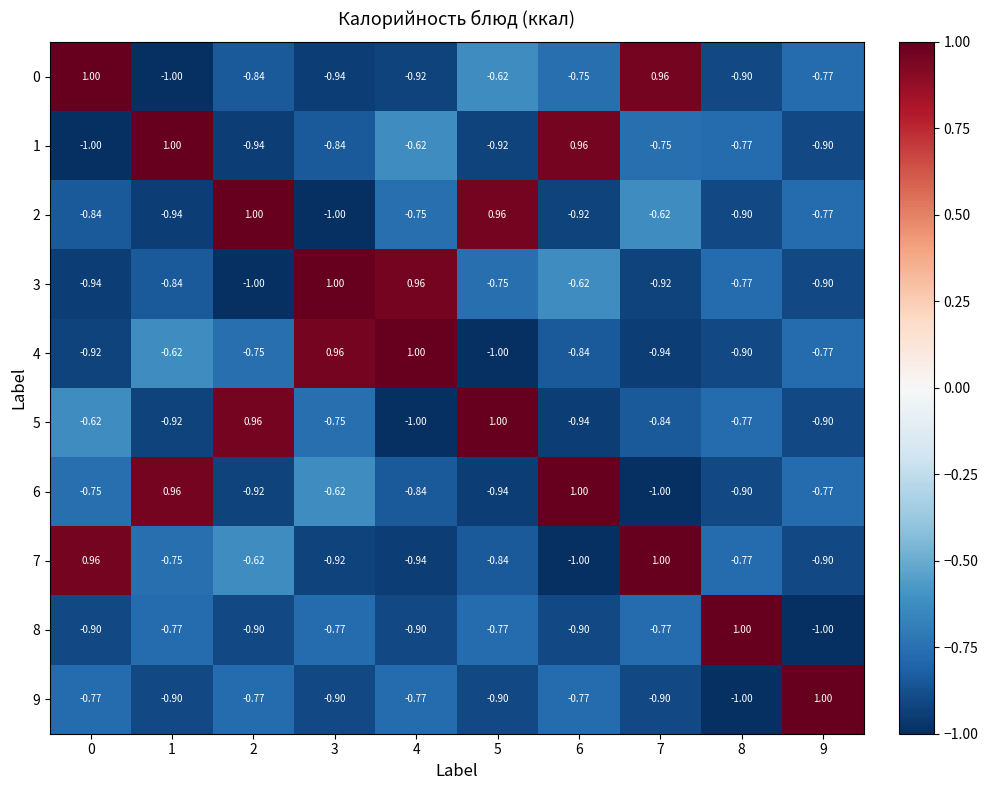

How many series are shown in this chart?

10